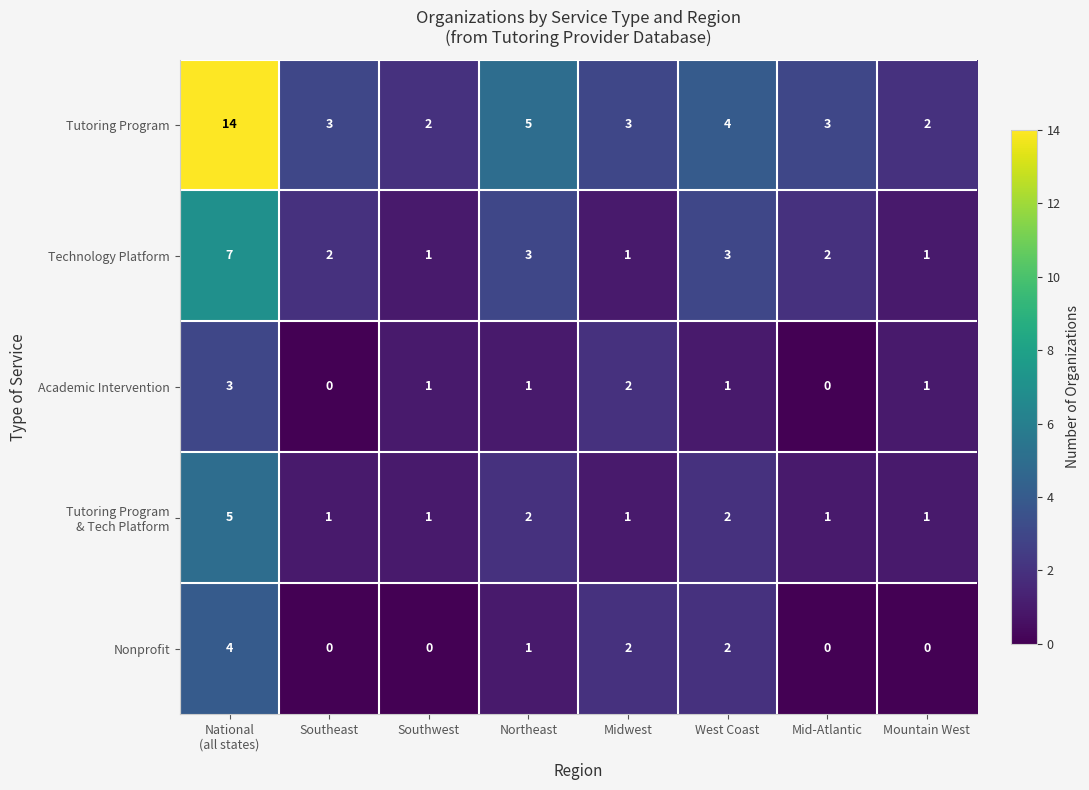

Which series changed the most between Midwest and Mountain West?

Nonprofit